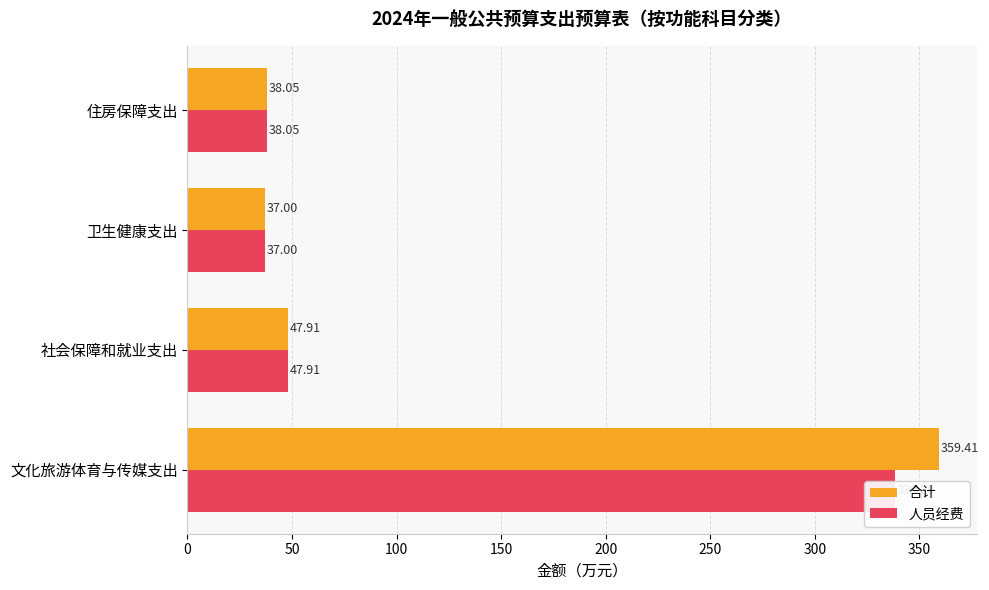

How many groups of bars are there?

4